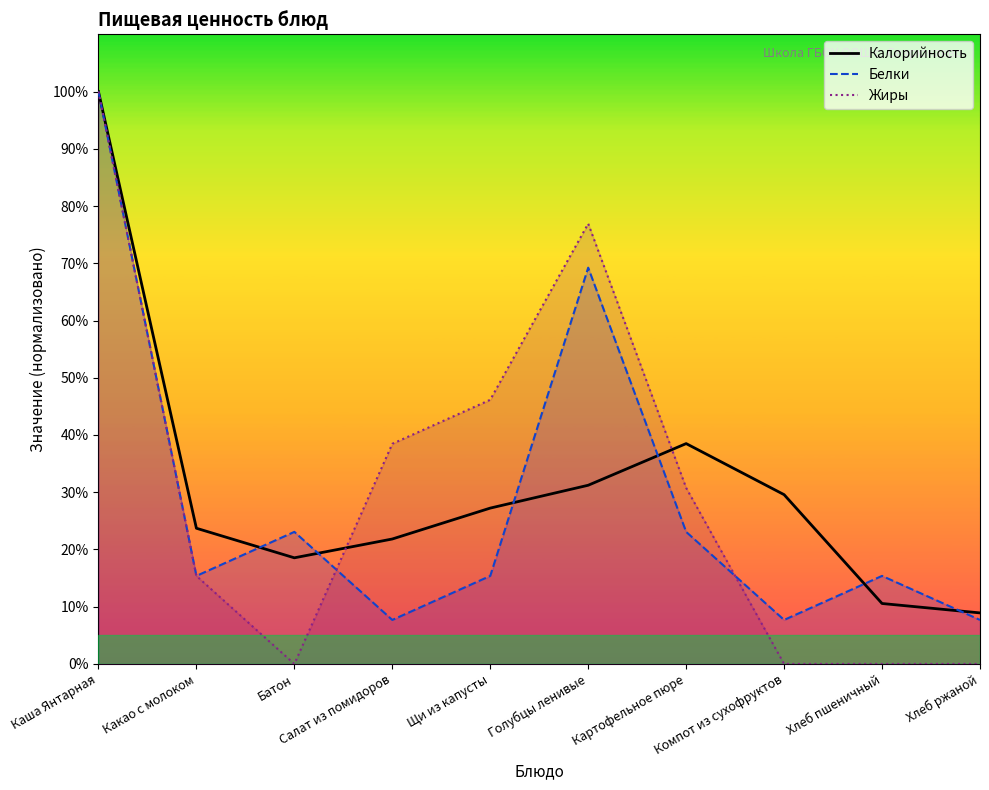

What is the spread (max minus min) of values at Компот из сухофруктов?

29.6